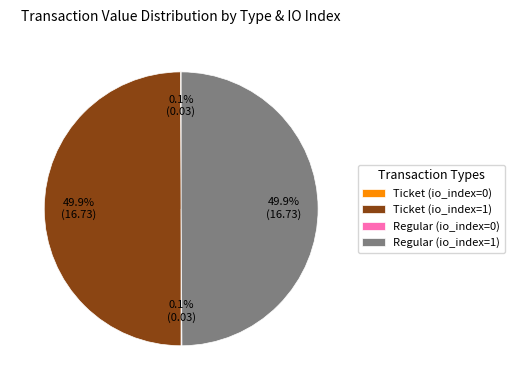

To the nearest percent, what percentage of the pie is Ticket (io_index=1)?

50%